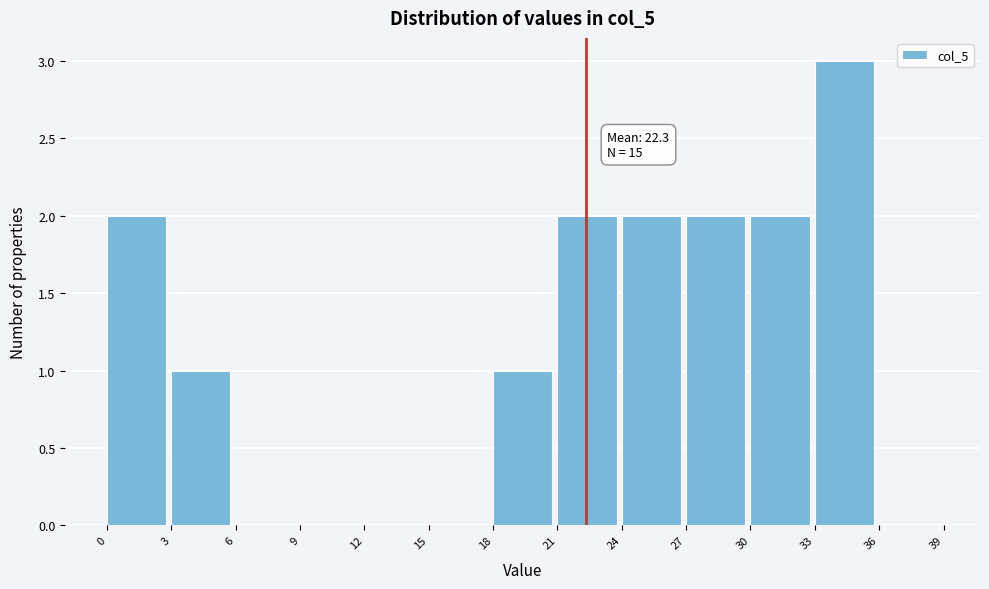

Over which range of the x-axis is the bar tallest?

33 to 36